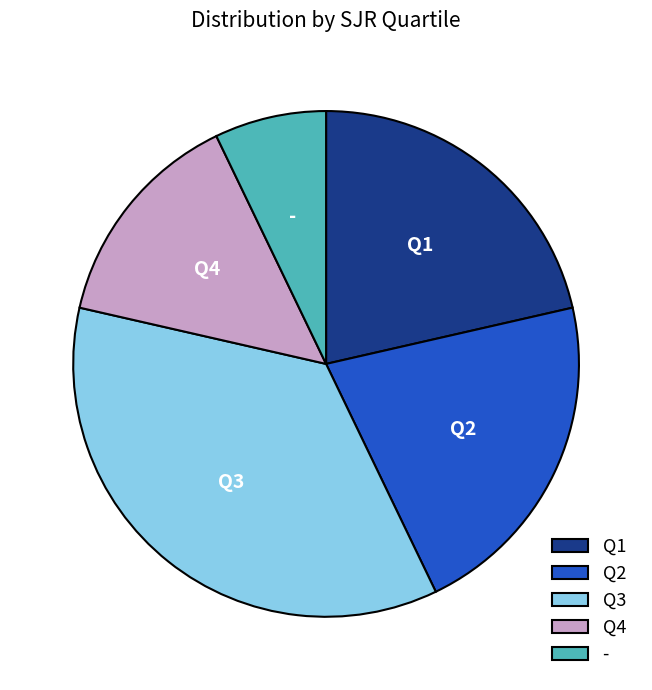

Between Q3 and Q1, which is larger?

Q3